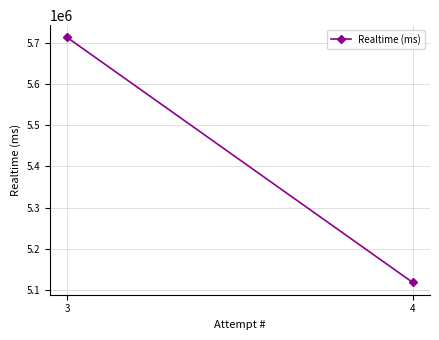

What is the difference between the values at 4 and 3?

593806